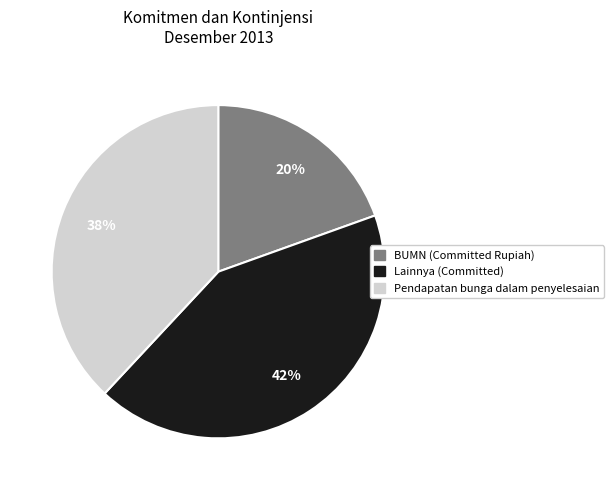

Is there a majority slice in this chart?

No